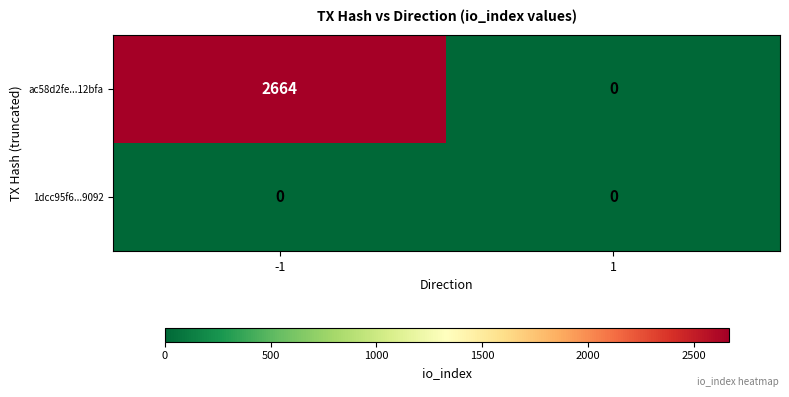

Which series has the widest spread of values?

ac58d2fe...12bfa